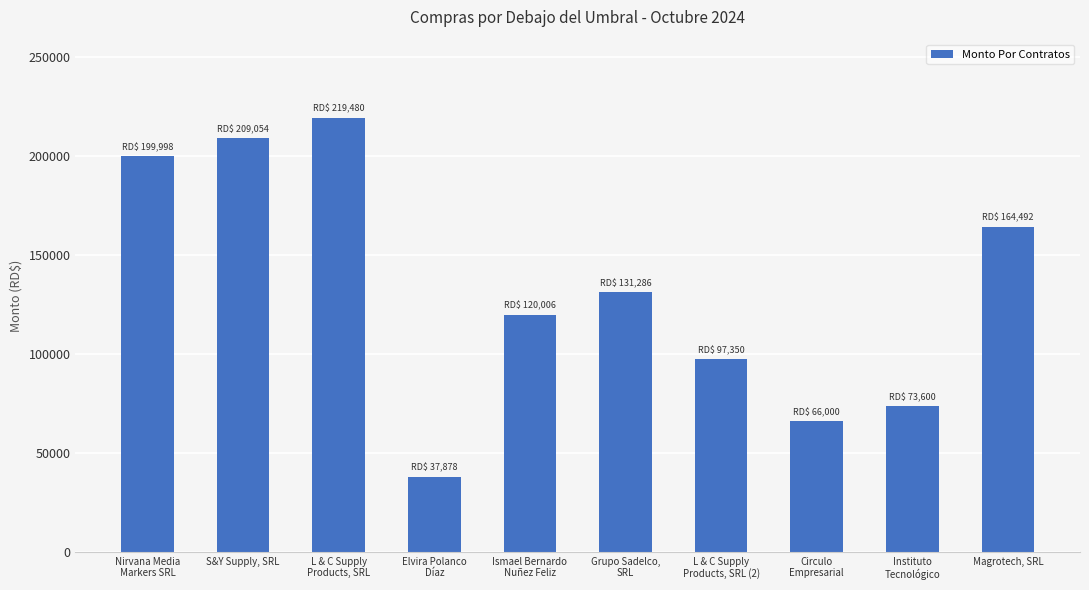

What is the average value?

131914